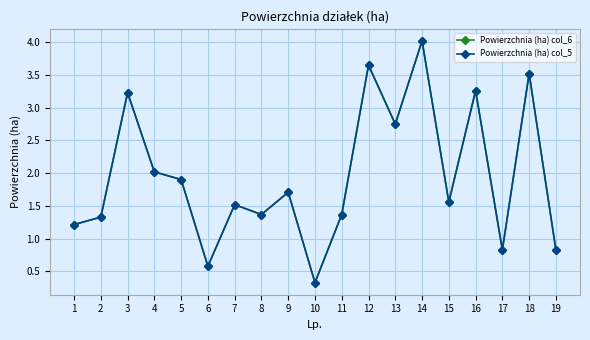

What is the value of the Powierzchnia (ha) col_6 point at the 7th from the left?

1.5